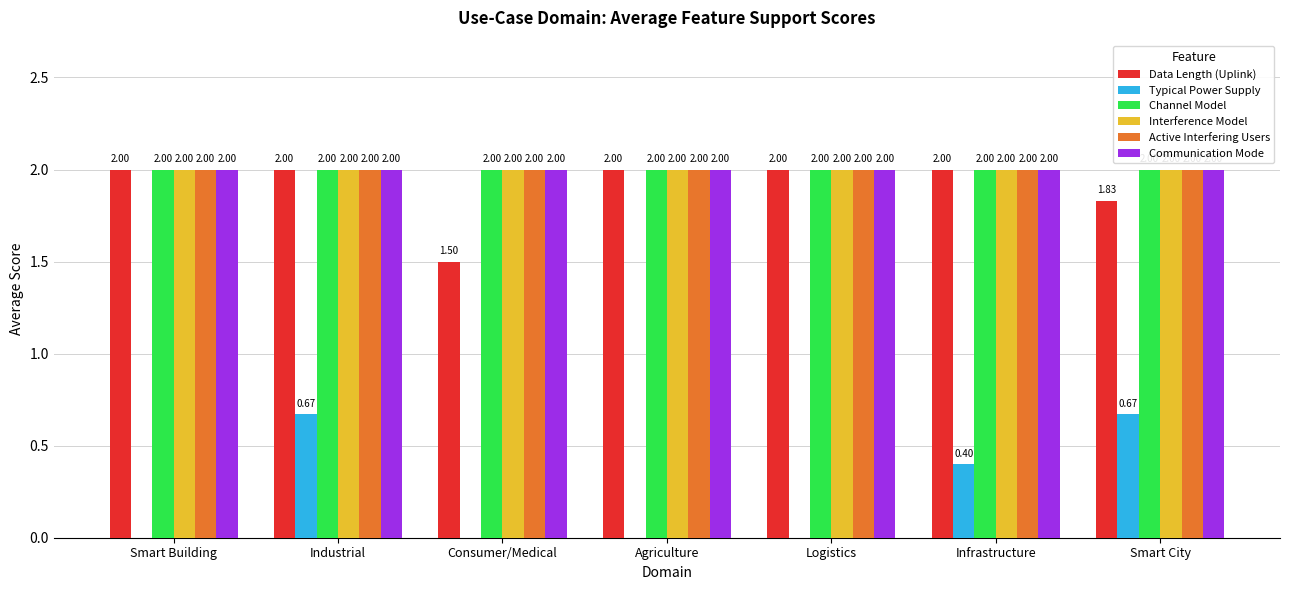

What is the spread (max minus min) of values at Agriculture?

2.0